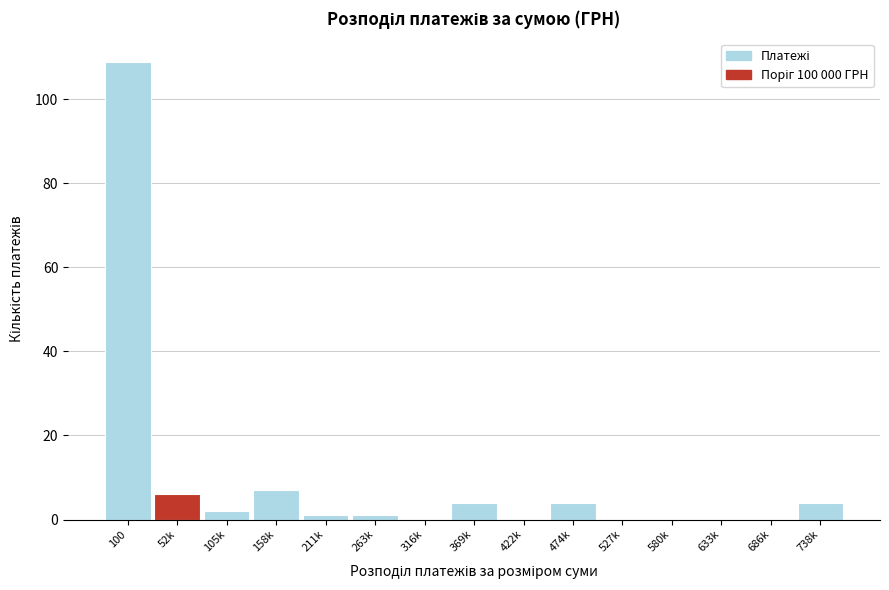

Reading left to right, what are all the values shown in this chart?

100=109	52k=6	105k=2	158k=7	211k=1	263k=1	316k=0	369k=4	422k=0	474k=4	527k=0	580k=0	633k=0	686k=0	738k=4